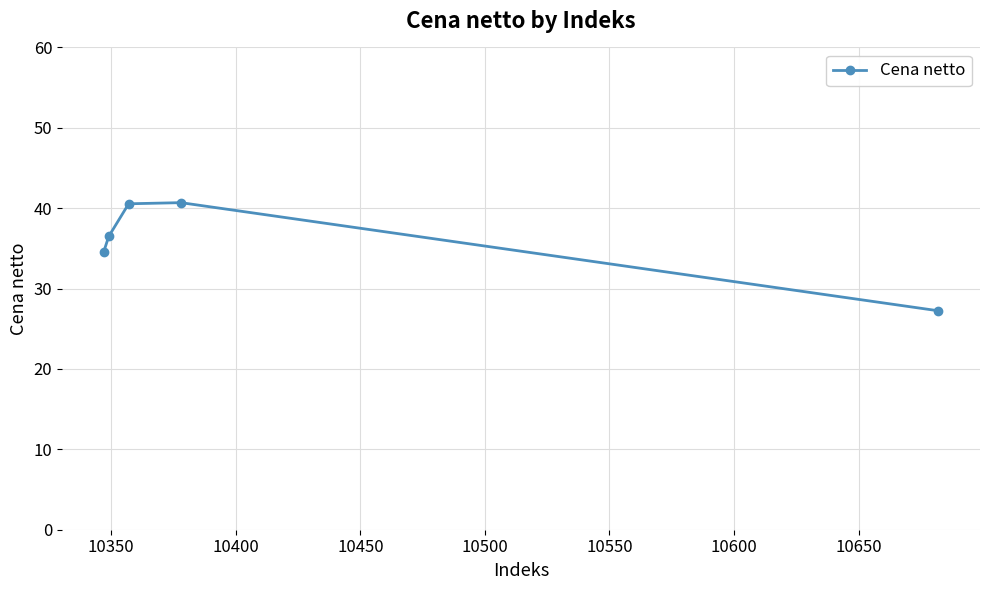

What is the sum of all values?

179.6